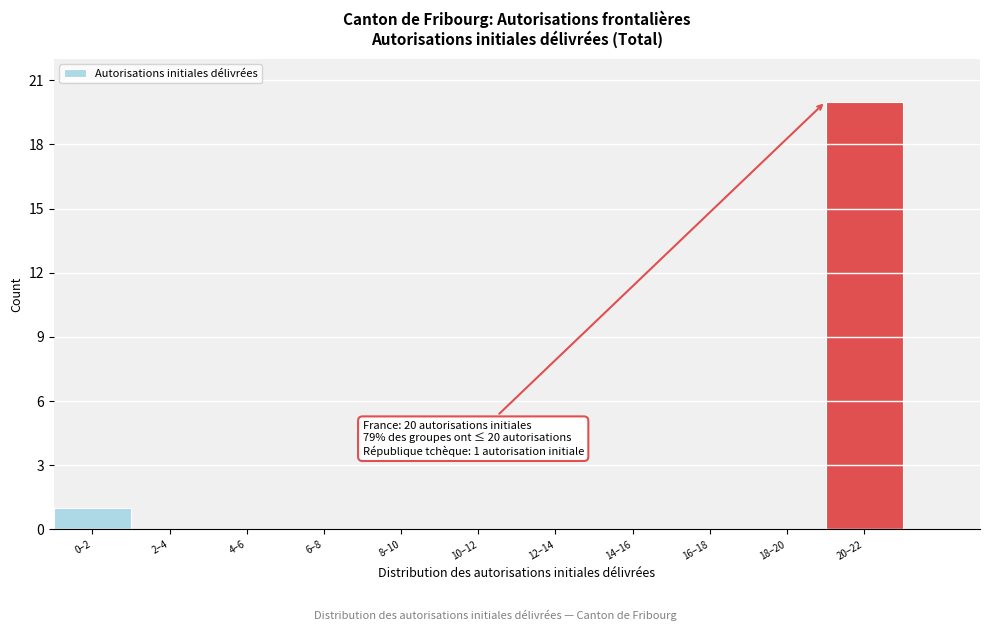

Reading left to right, list all the values displayed in this chart.

0–2=1	2–4=0	4–6=0	6–8=0	8–10=0	10–12=0	12–14=0	14–16=0	16–18=0	18–20=0	20–22=20